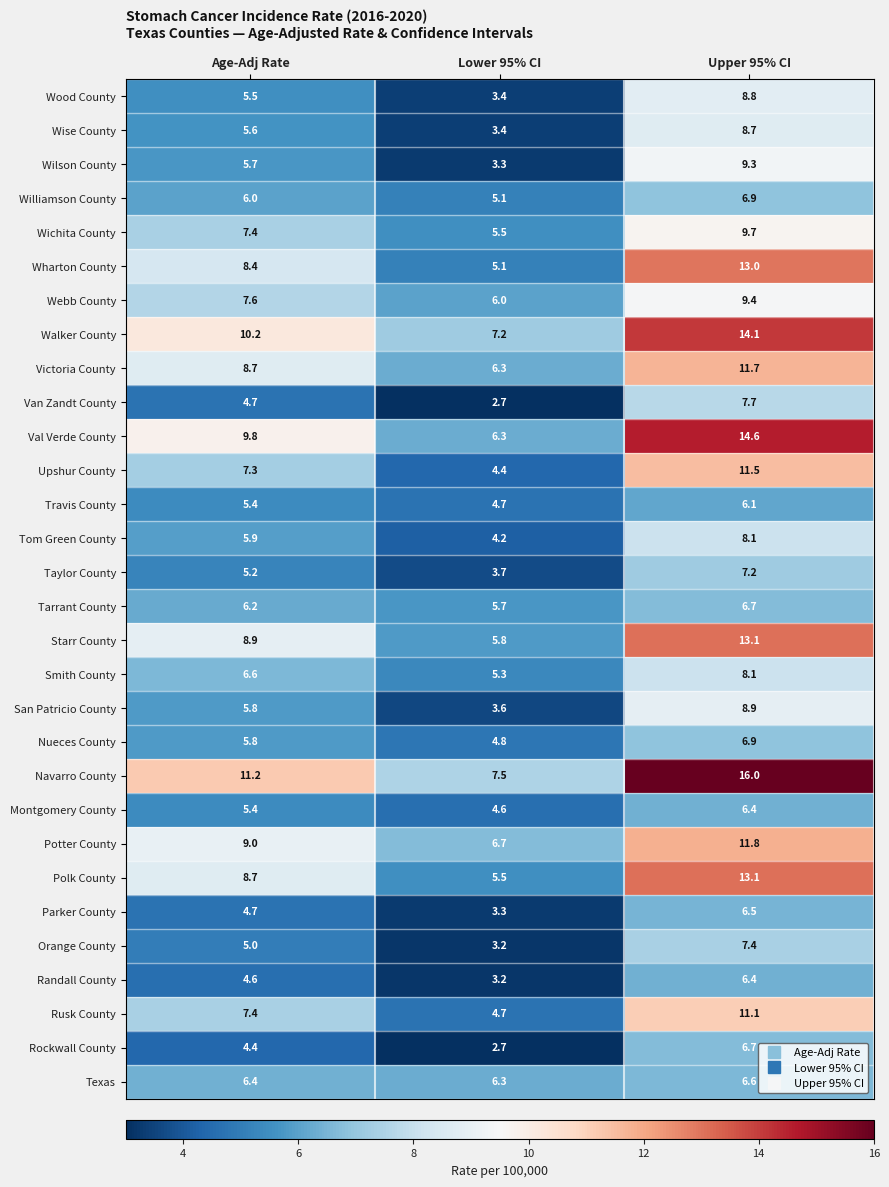

Where is Tarrant County nearest to the value 6?

Age-Adj Rate